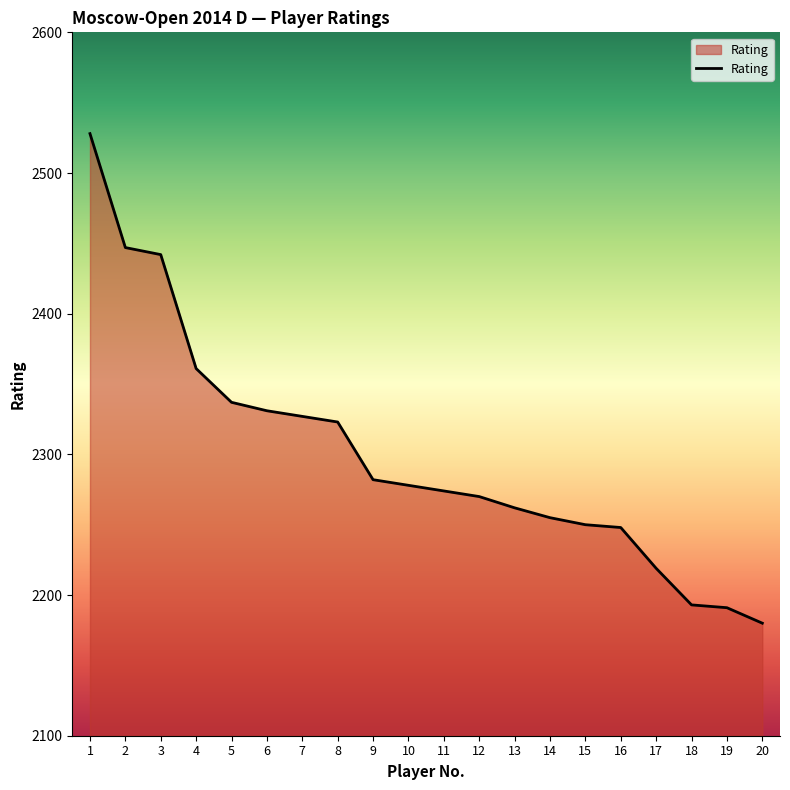

How many categories are shown in the chart?

20